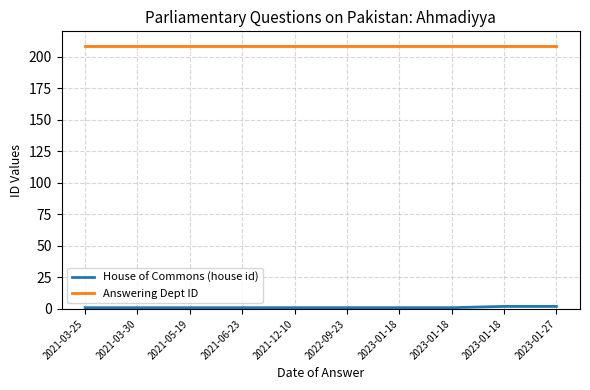

True or false: House of Commons (house id) and Answering Dept ID cross at least once.

False